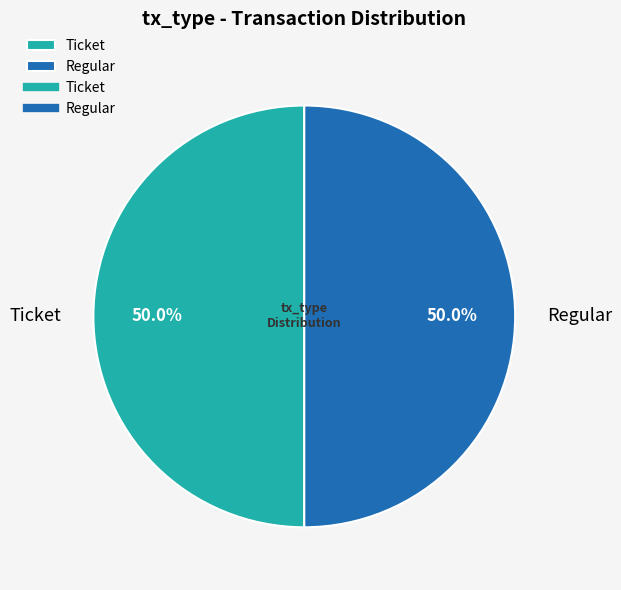

To the nearest percent, what is the combined percentage of Ticket and Regular?

100%